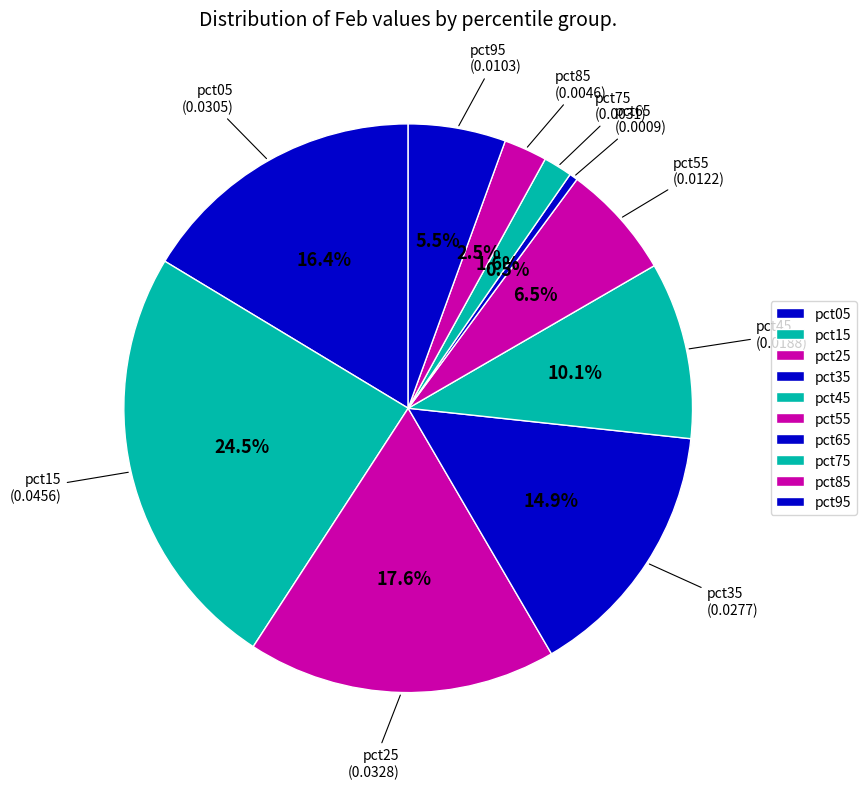

To the nearest percent, what is the average slice percentage?

10%